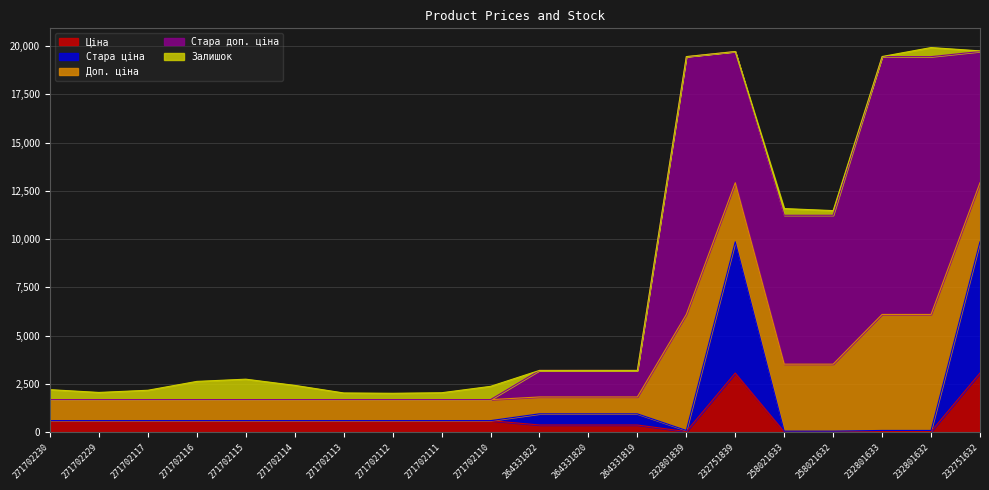

What is the sum of all Стара доп. ціна values?

73218.3